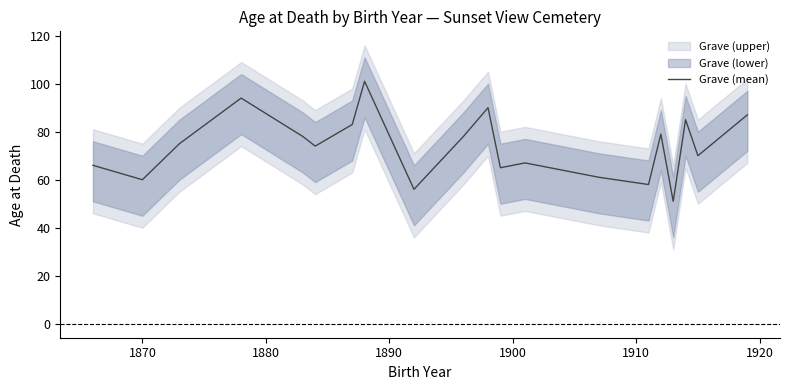

What is the minimum value for Grave (mean)?

51